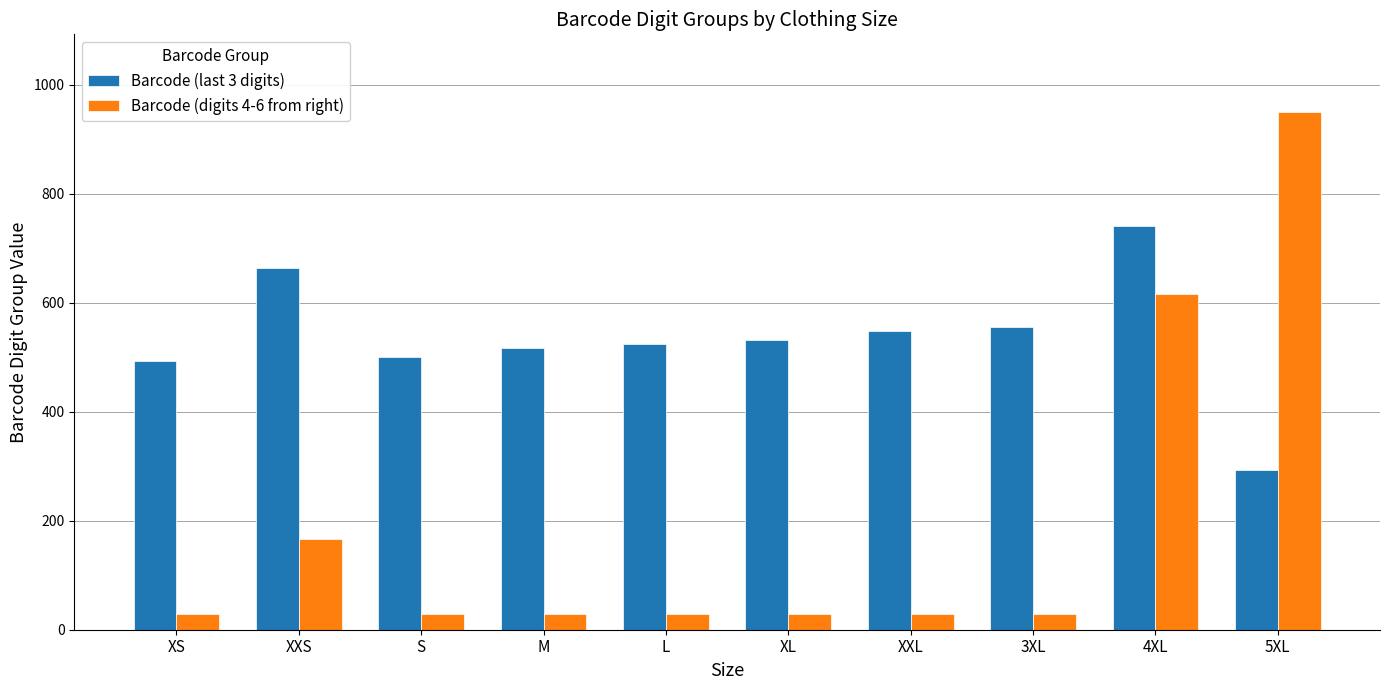

What value does the Barcode (digits 4-6 from right) series have at XXL?

29